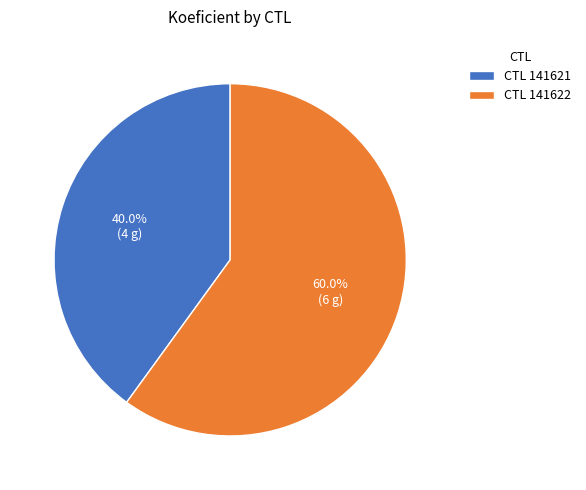

What is the smallest slice in the pie chart?

CTL 141621